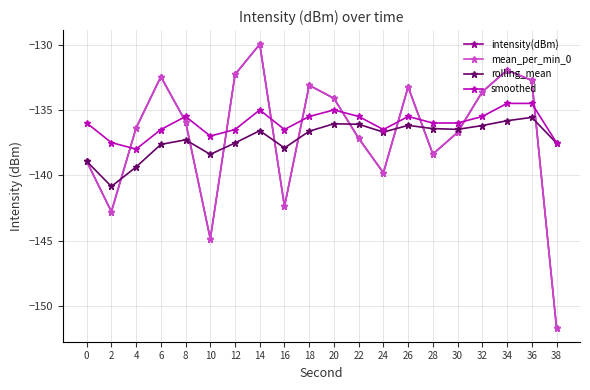

True or false: mean_per_min_0 has more than 1 points higher than both neighbors.

True